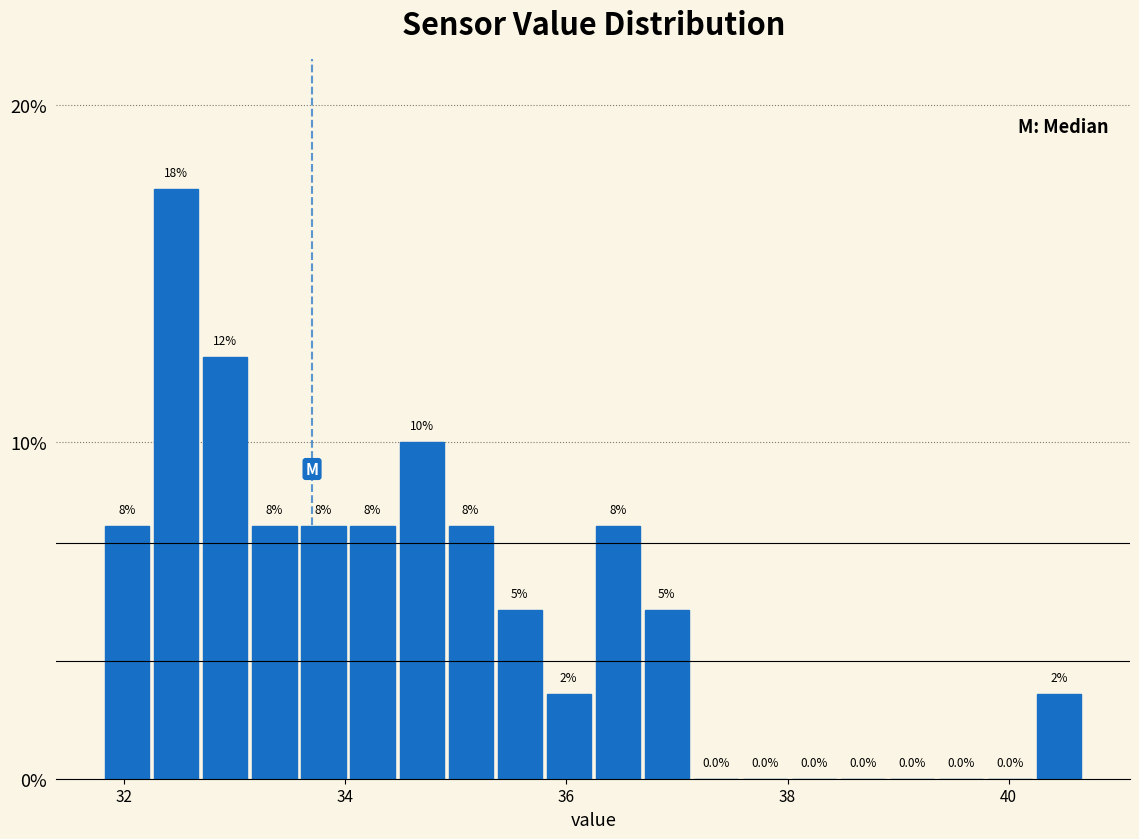

Read against the x-axis, roughly where is the centre of the tallest bar?

32.4